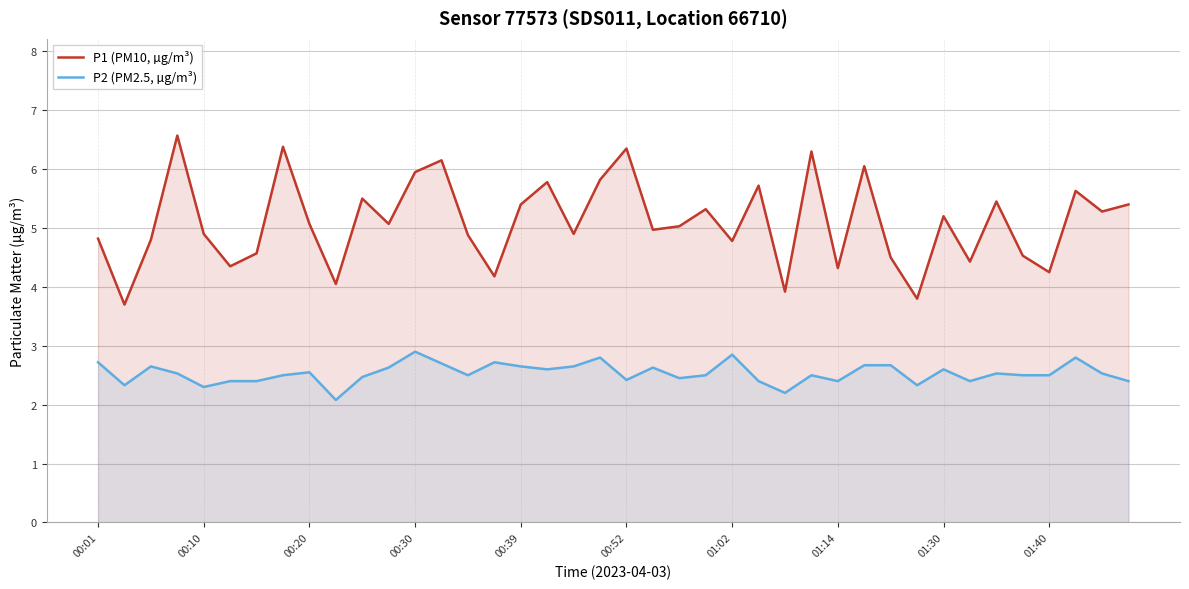

Rank the series by their average value, from lowest to highest.

P2 (PM2.5, µg/m³), P1 (PM10, µg/m³)